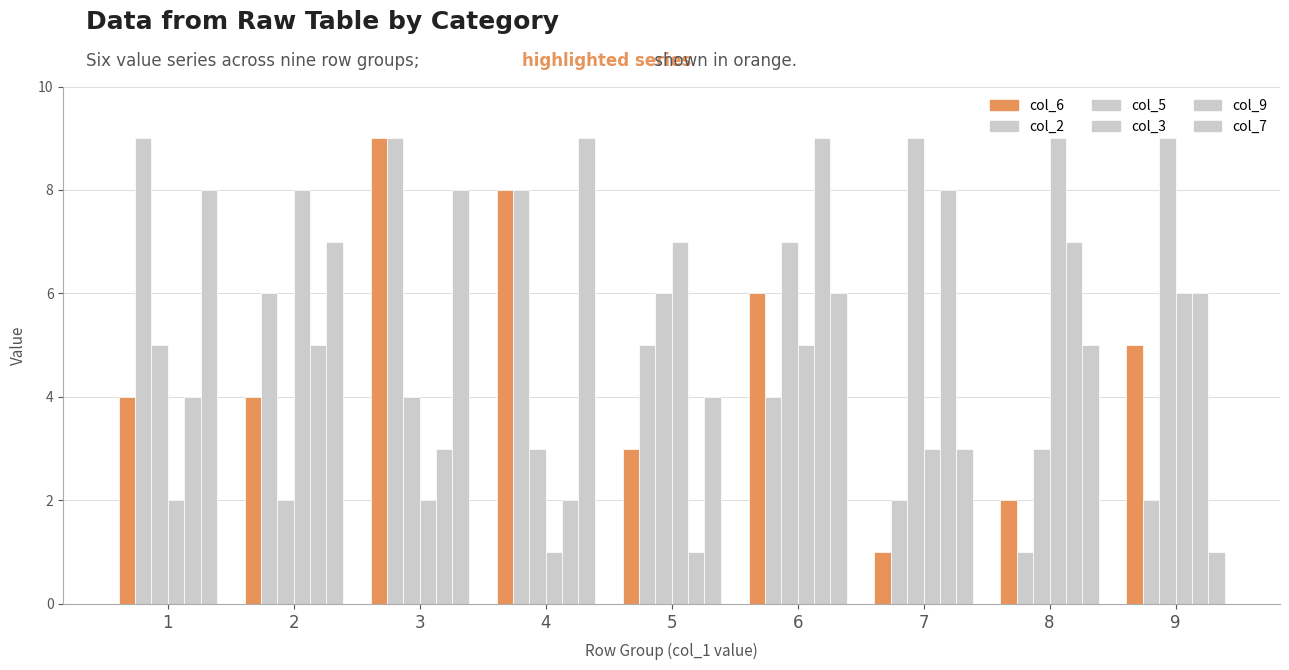

Are the bars grouped side by side (vs. stacked)?

Yes